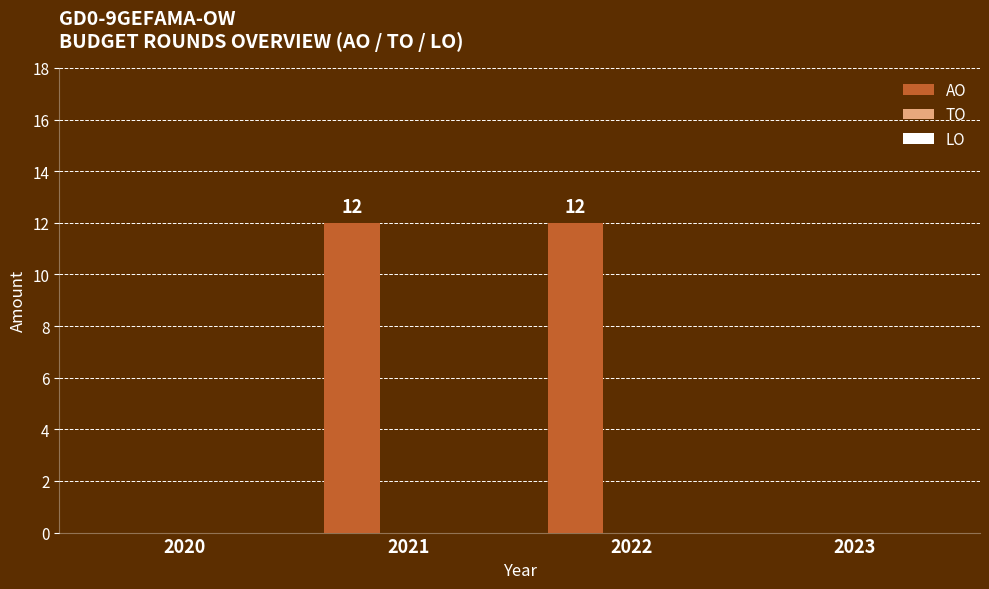

What is the sum of all values?

24